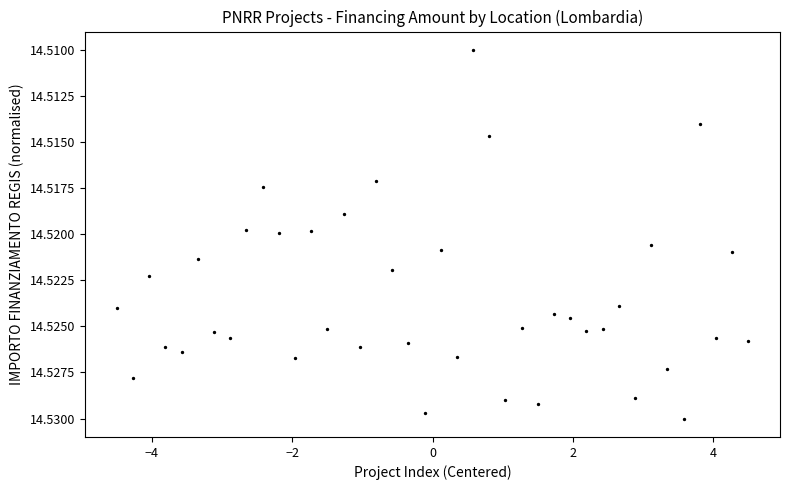

What is the range of X values (max minus min)?

9.0